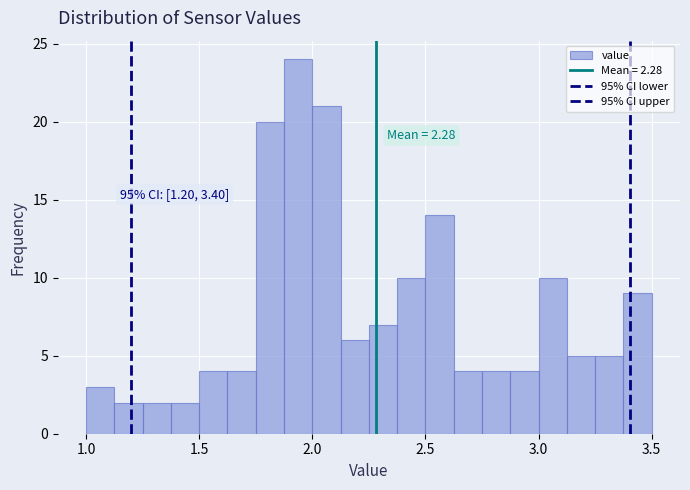

Read against the x-axis, roughly where is the centre of the tallest bar?

1.95